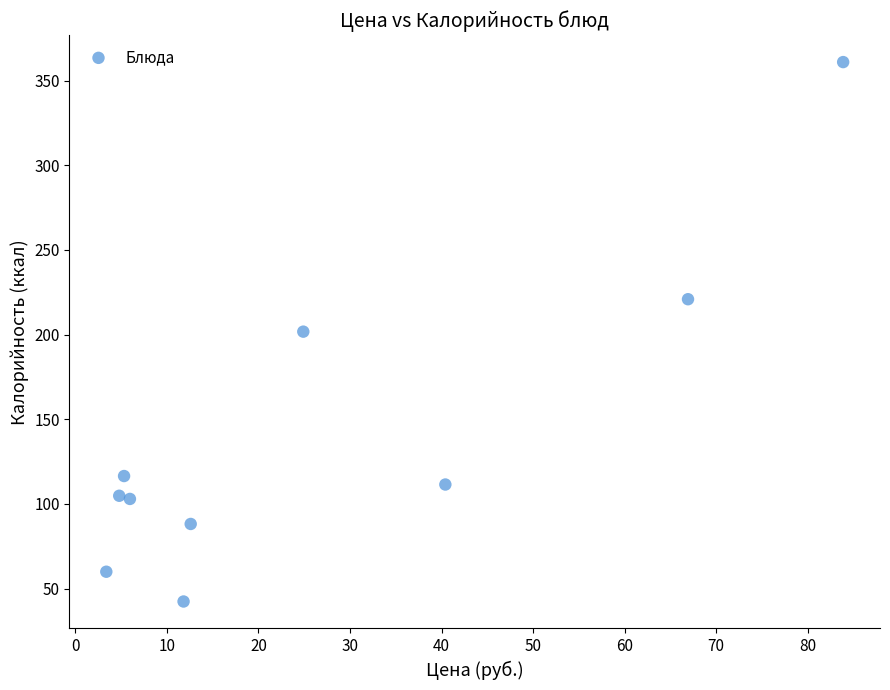

What is the average Y value?

141.0